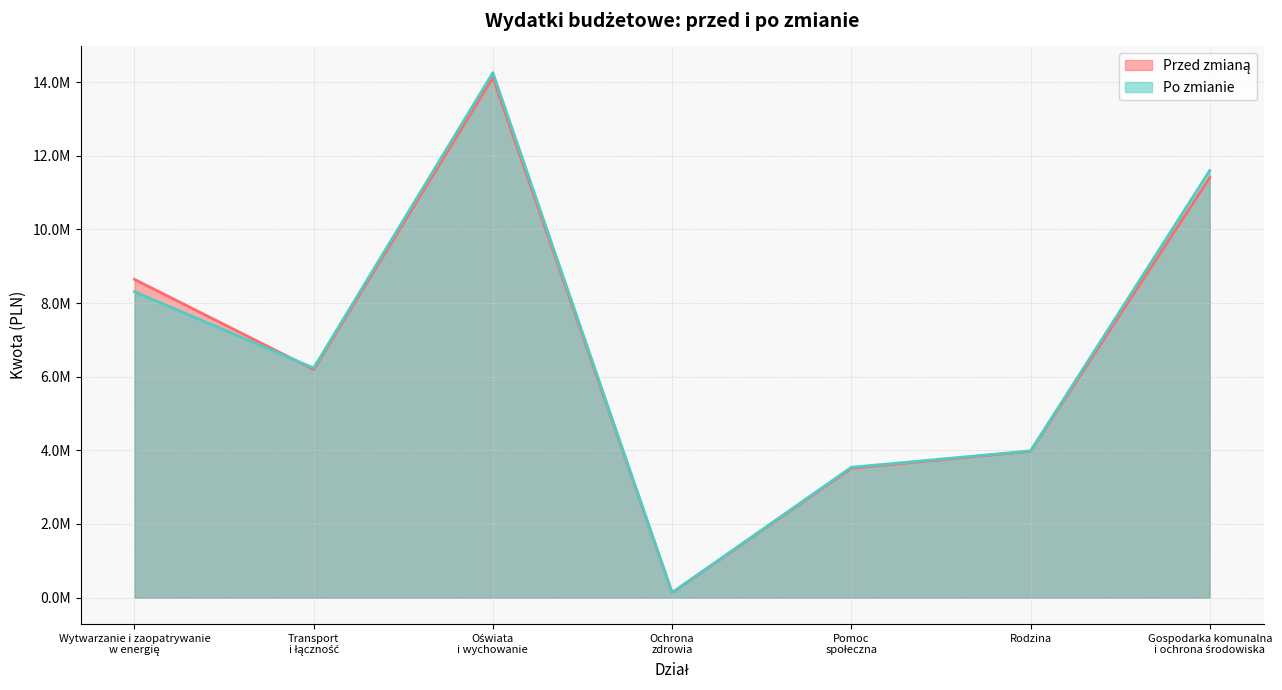

What is the total value across all series at Gospodarka komunalna
i ochrona środowiska?

23013961.0